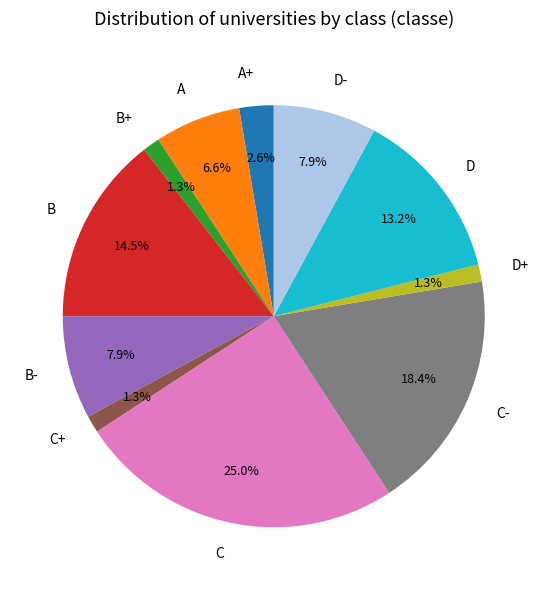

Count the number of slices in the pie.

11